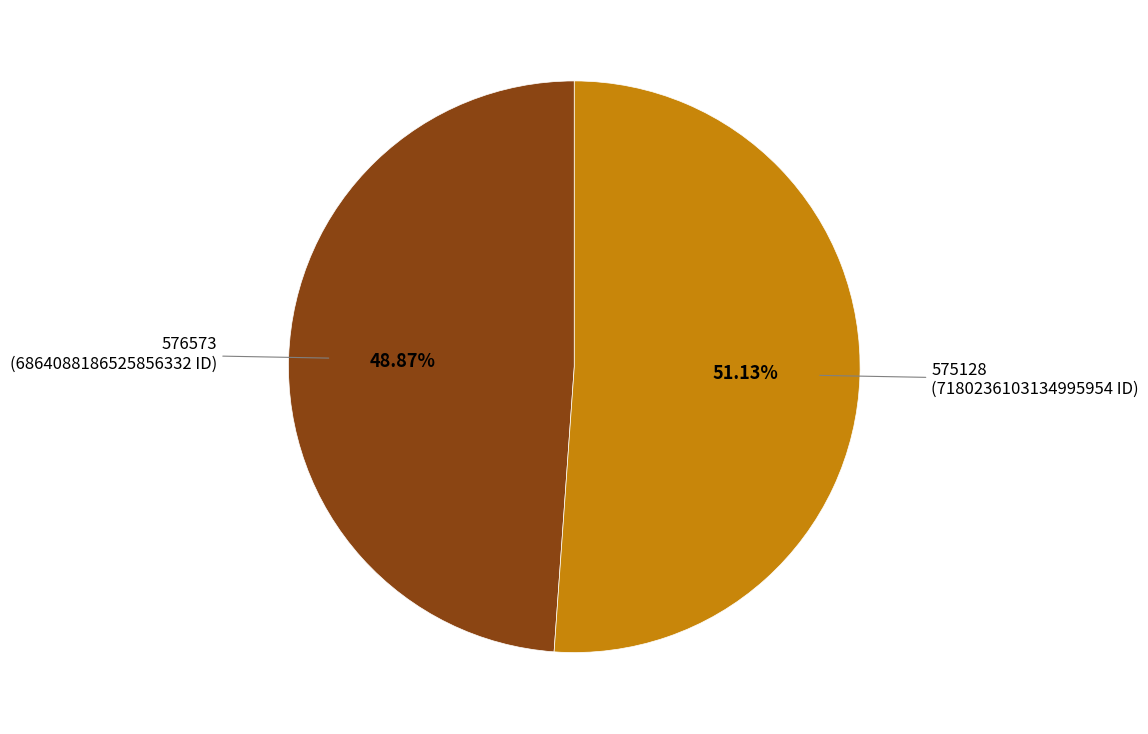

To the nearest percent, what is the difference between the largest and smallest slice percentages?

2%